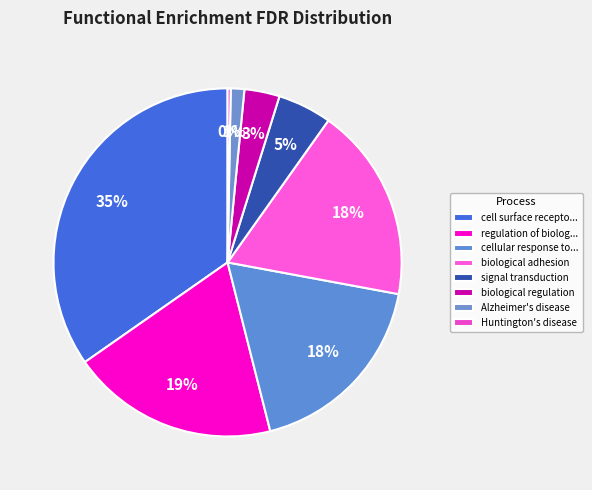

Count the number of slices in the pie.

8